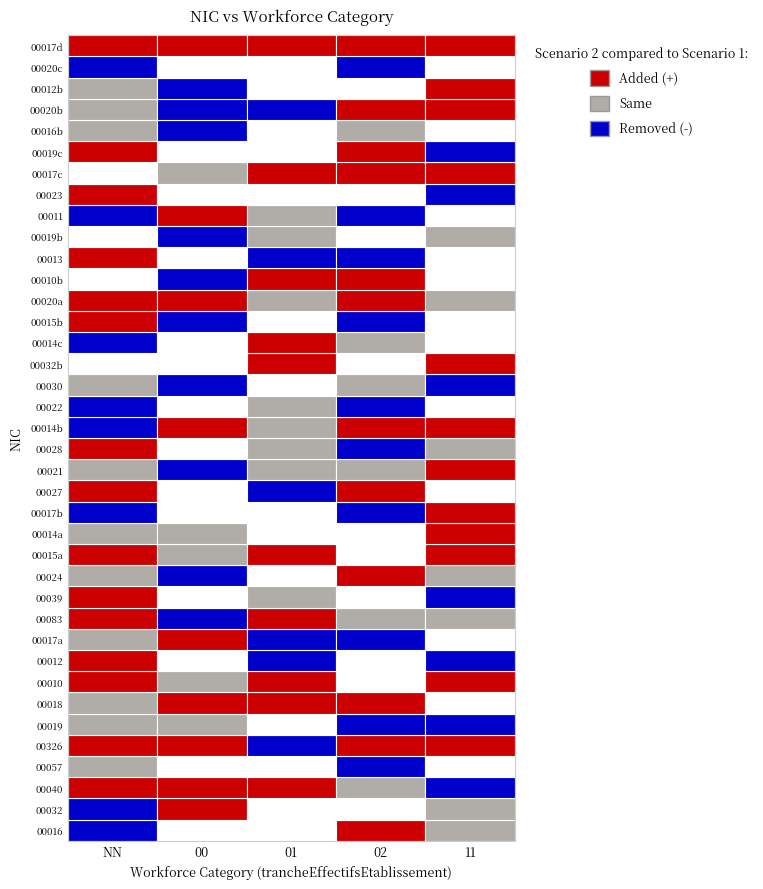

At which category is the sum across all series the highest?

NN